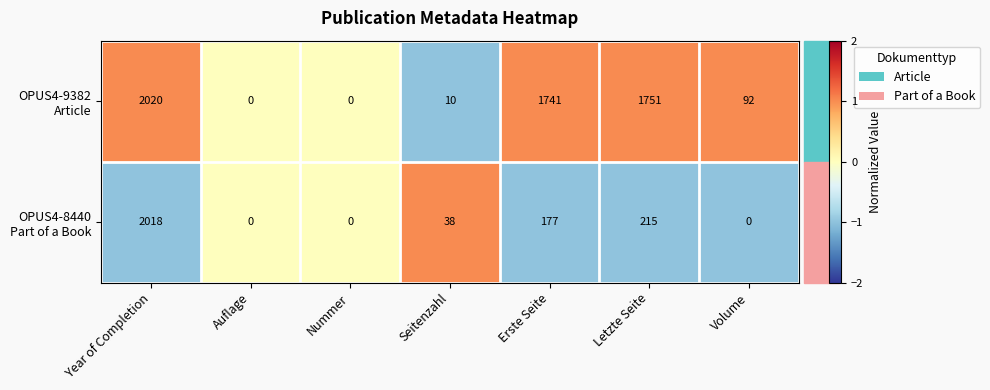

At which category is the sum across all series the highest?

Year of Completion